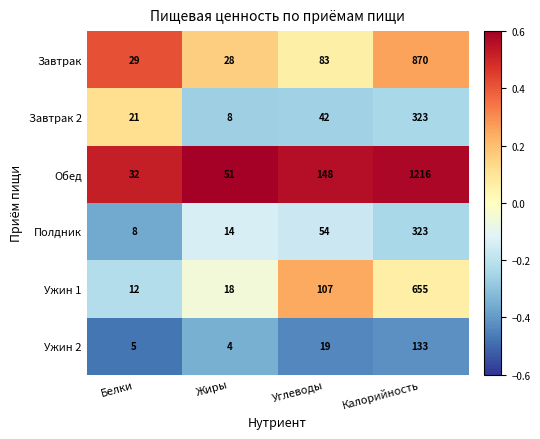

Which series changed the most between Белки and Углеводы?

Обед